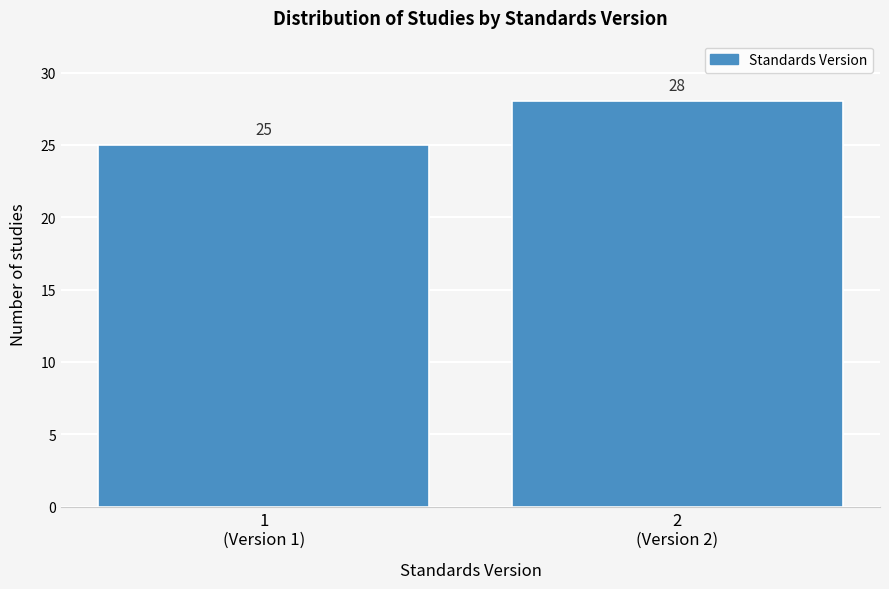

Reading left to right, extract all data points from this chart.

25	28